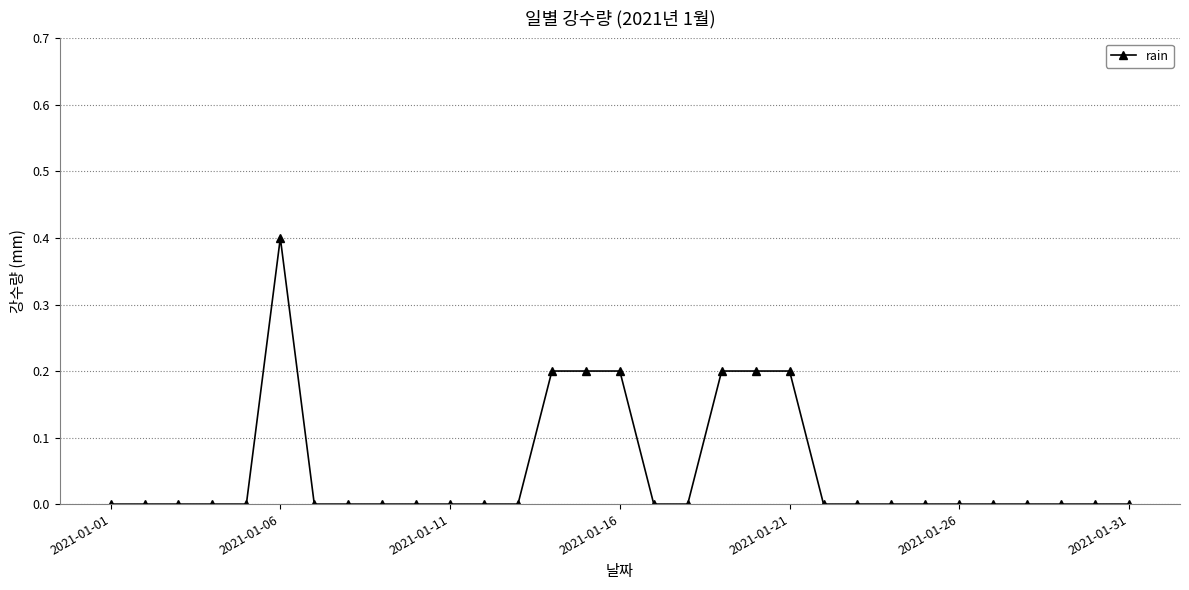

What is the value of the 19th point from the left?

0.2